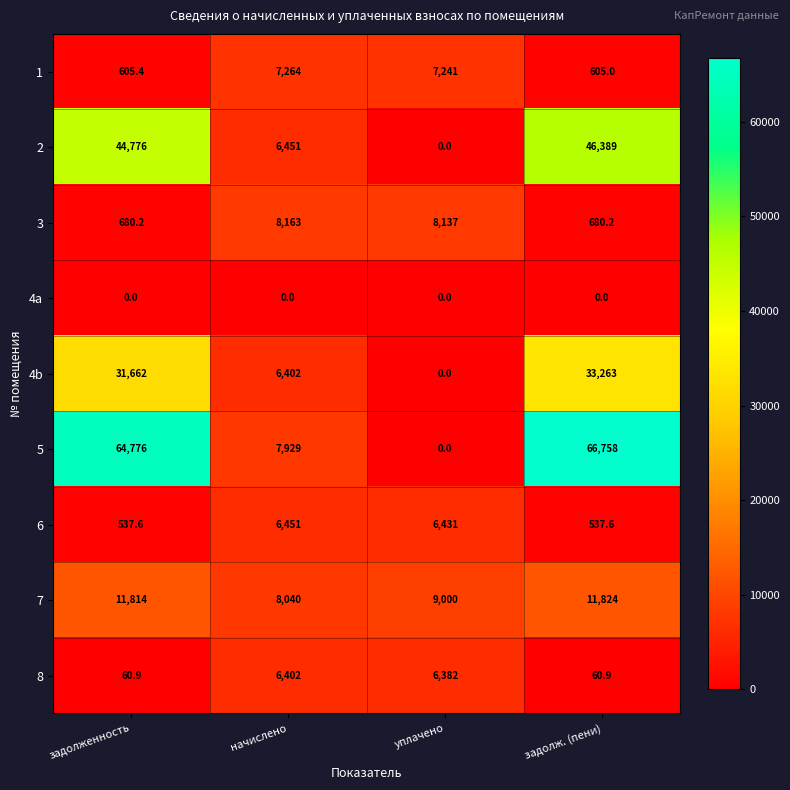

Count the number of categories in the chart.

4